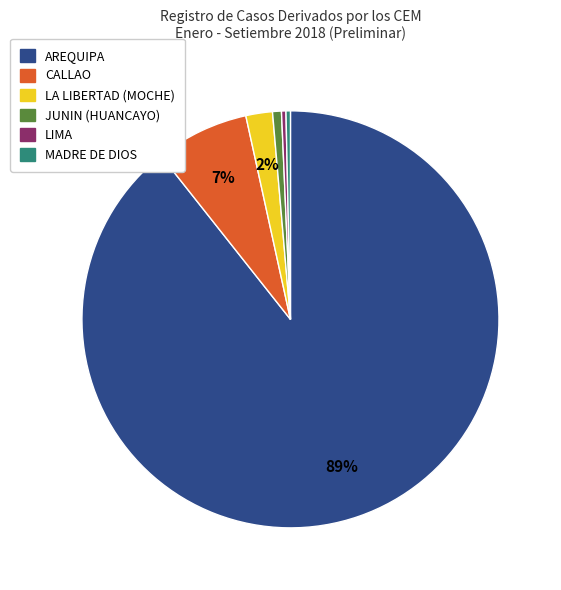

Which slice represents more than half of the pie?

AREQUIPA